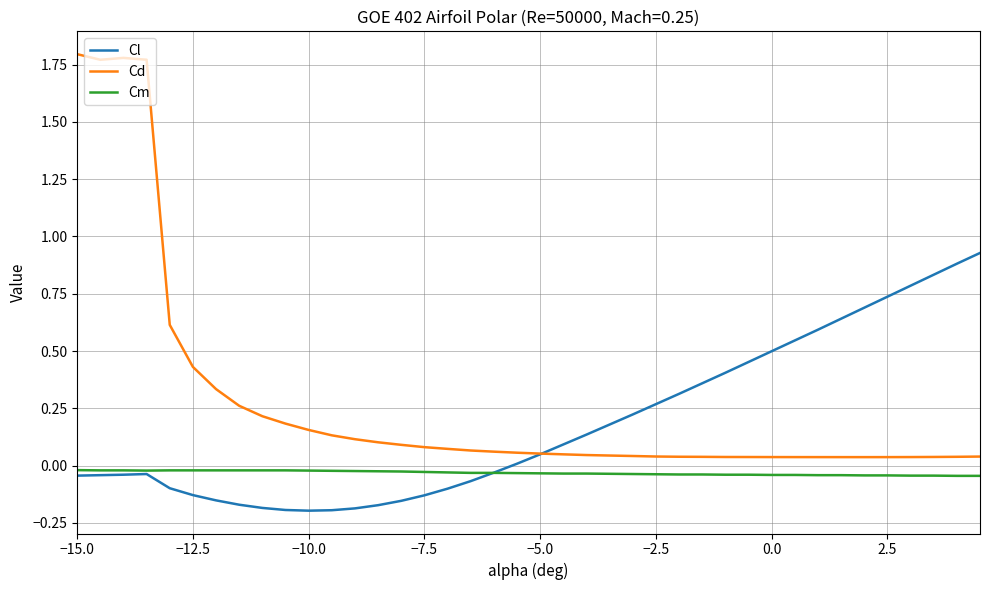

How many distinct data groups are displayed?

3